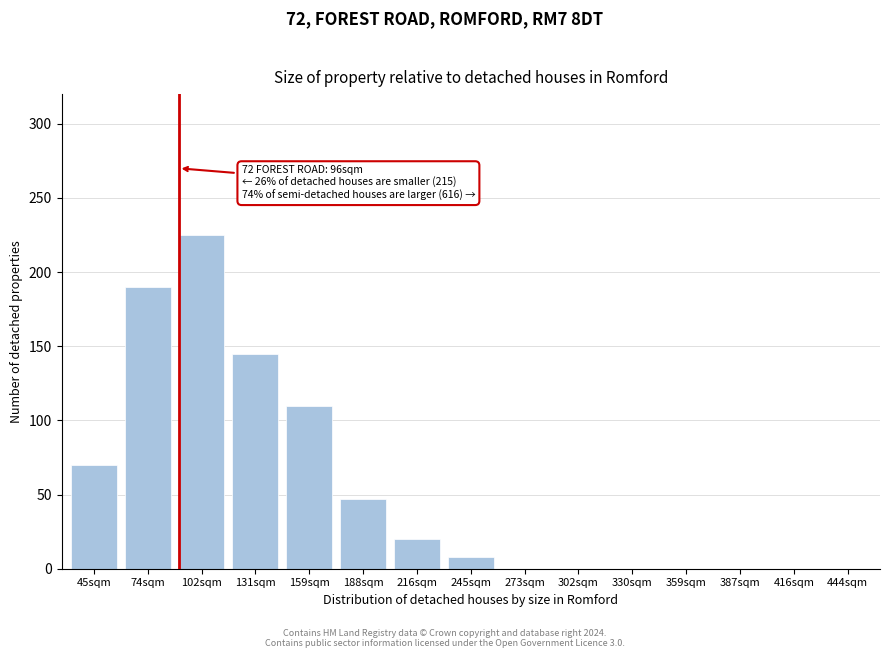

Reading left to right, what are all the values shown in this chart?

45sqm=70	74sqm=190	102sqm=225	131sqm=145	159sqm=110	188sqm=47	216sqm=20	245sqm=8	273sqm=0	302sqm=0	330sqm=0	359sqm=0	387sqm=0	416sqm=0	444sqm=0